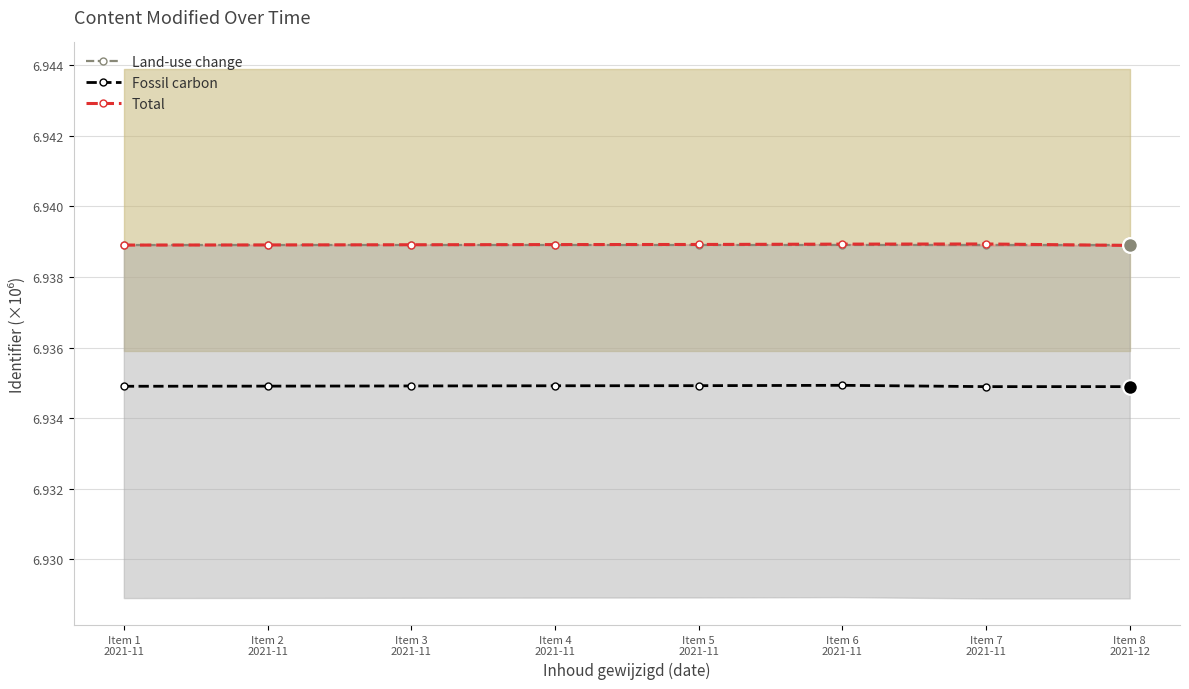

What are all the series names shown in the legend?

Land-use change, Fossil carbon, Total